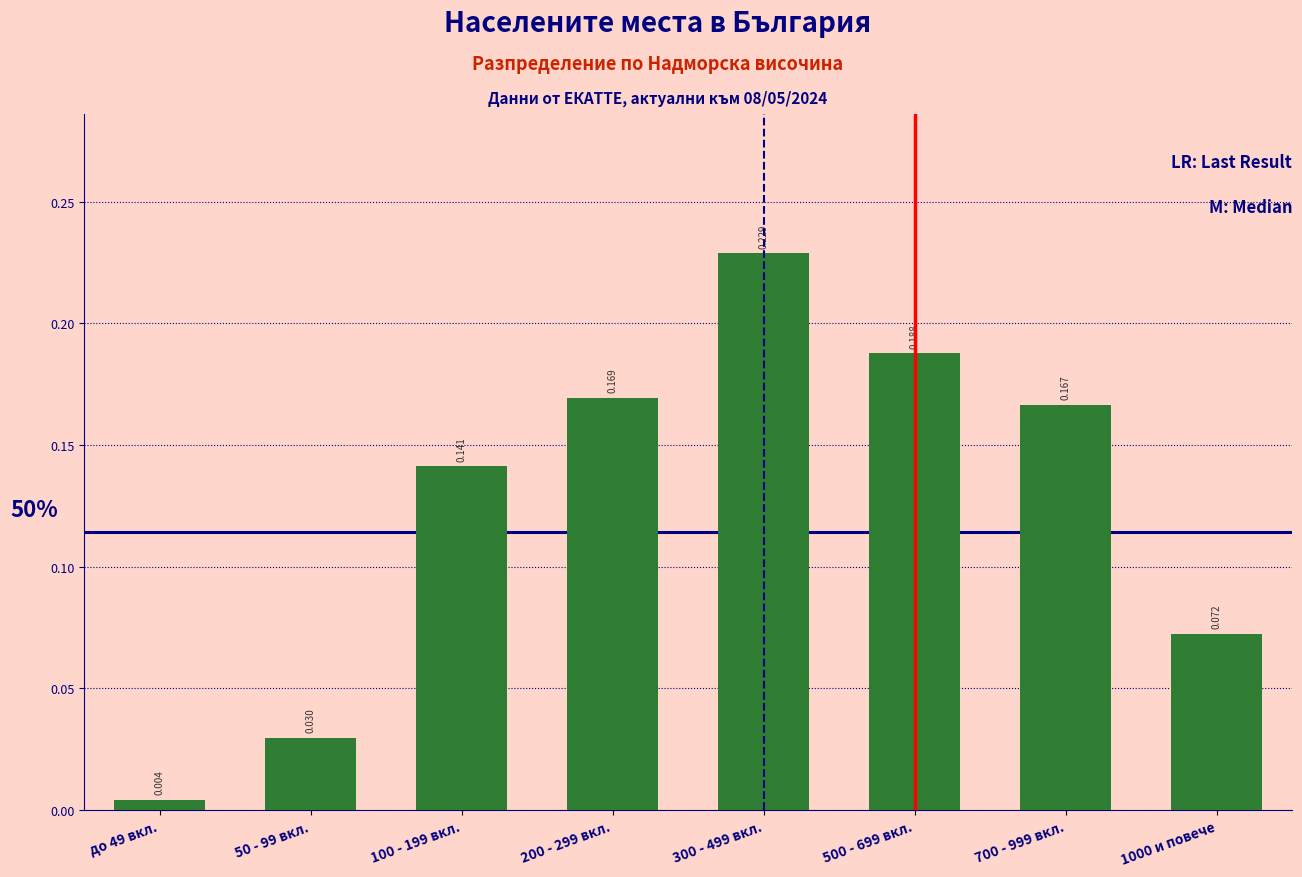

How many bars are there in total?

8